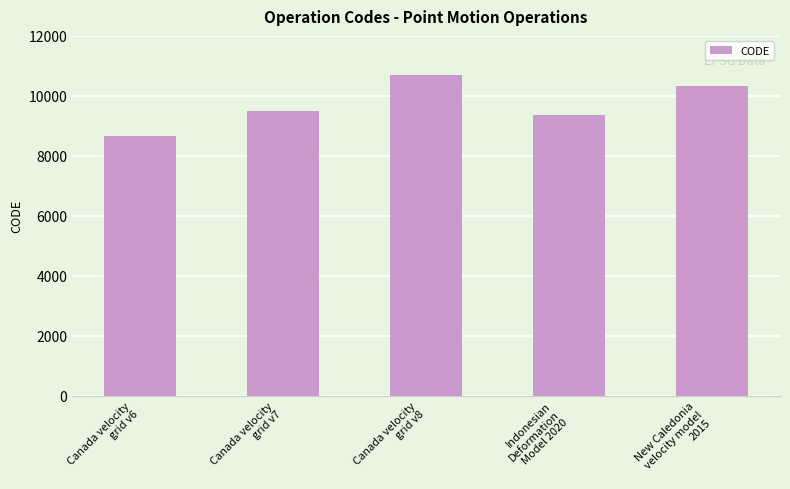

What is the difference between the second highest and minimum values?

1647